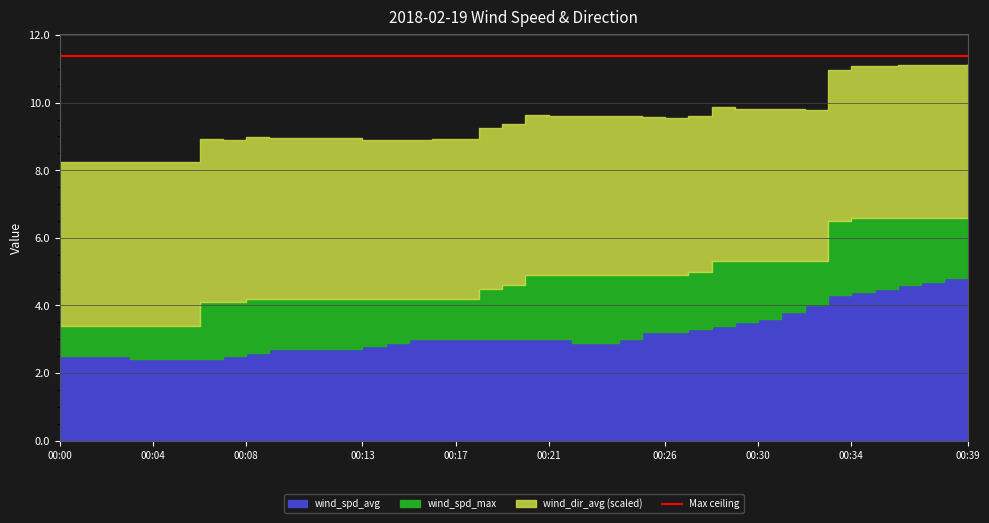

Reading right to left, what are all the values shown in this chart?

wind_spd_avg: 4.9	4.8	4.7	4.6	4.5	4.4	4.3	4.0	3.8	3.6	3.5	3.4	3.3	3.2	3.2	3.0	2.9	2.9	3.0	3.0	3.0	3.0	3.0	3.0	3.0	2.9	2.8	2.7	2.7	2.7	2.7	2.6	2.5	2.4	2.4	2.4	2.4	2.5	2.5	2.5
wind_spd_max: 6.6	6.6	6.6	6.6	6.6	6.6	6.5	5.3	5.3	5.3	5.3	5.3	5.0	4.9	4.9	4.9	4.9	4.9	4.9	4.9	4.6	4.5	4.2	4.2	4.2	4.2	4.2	4.2	4.2	4.2	4.2	4.2	4.1	4.1	3.4	3.4	3.4	3.4	3.4	3.4
wind_dir_avg: 272.9	271.4	270.3	270.0	269.4	268.6	268.8	269.6	270.4	269.9	270.9	274.1	276.3	278.3	279.9	282.1	282.8	282.2	282.3	284.7	286.0	284.9	284.3	282.7	282.1	282.0	282.6	284.5	285.5	286.1	286.1	286.8	287.9	289.2	289.8	290.1	290.0	289.8	290.2	290.1